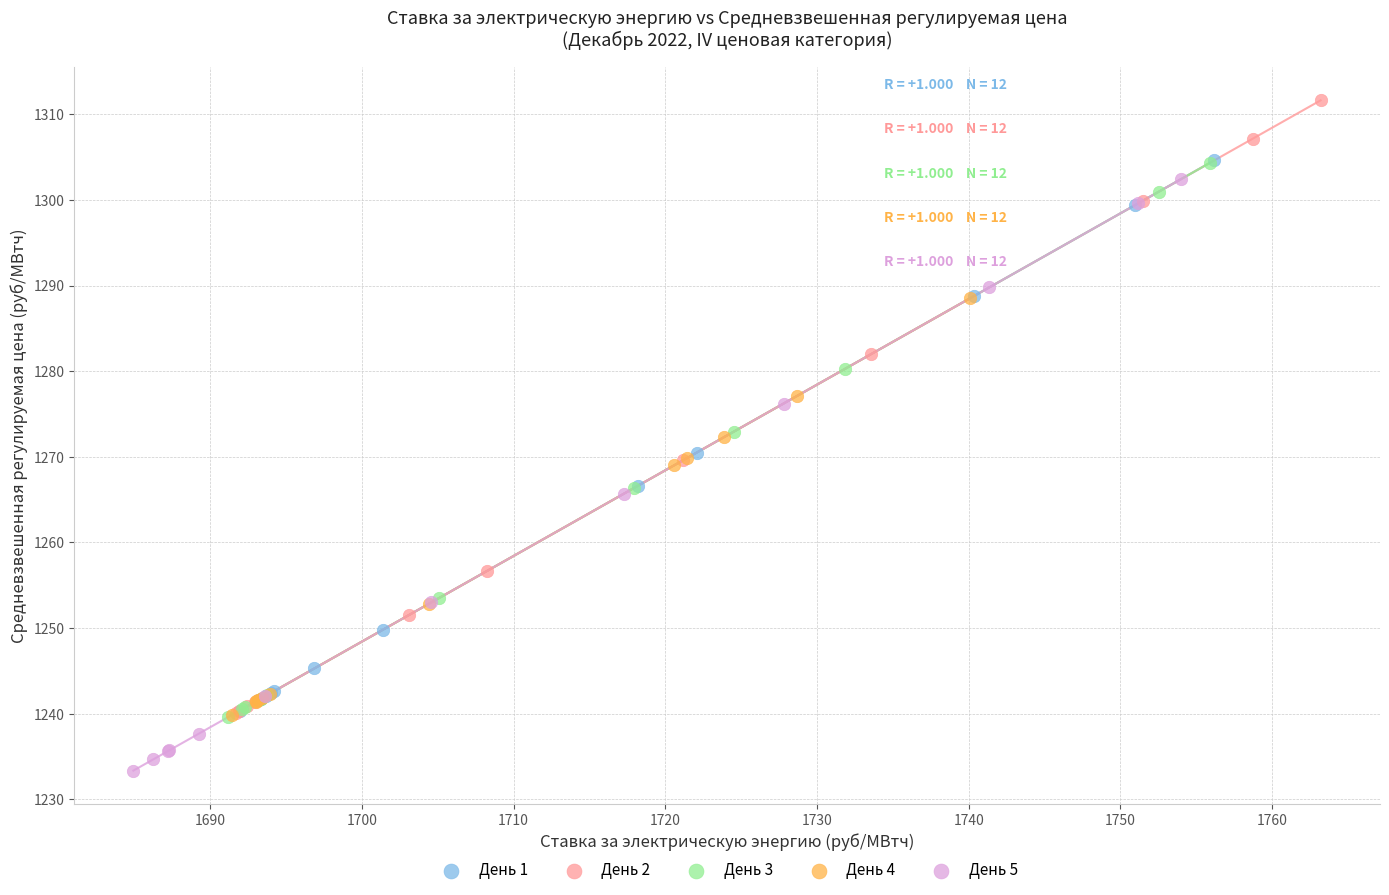

Which series has the widest spread of Y values?

День 2